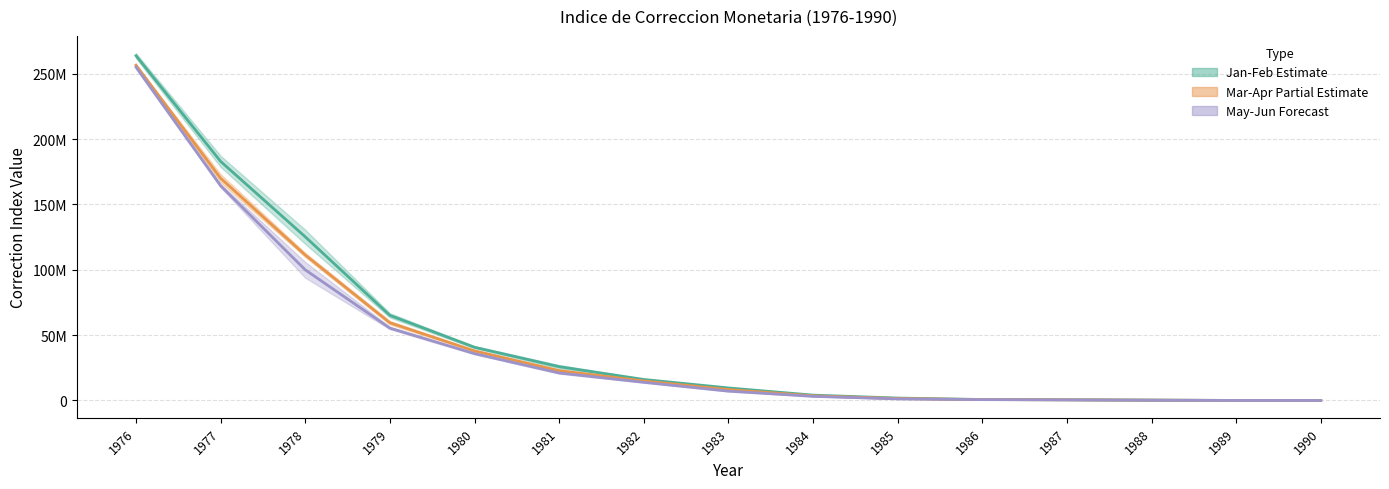

Which series has the largest total across all categories?

Jan-Feb Estimate (mid)